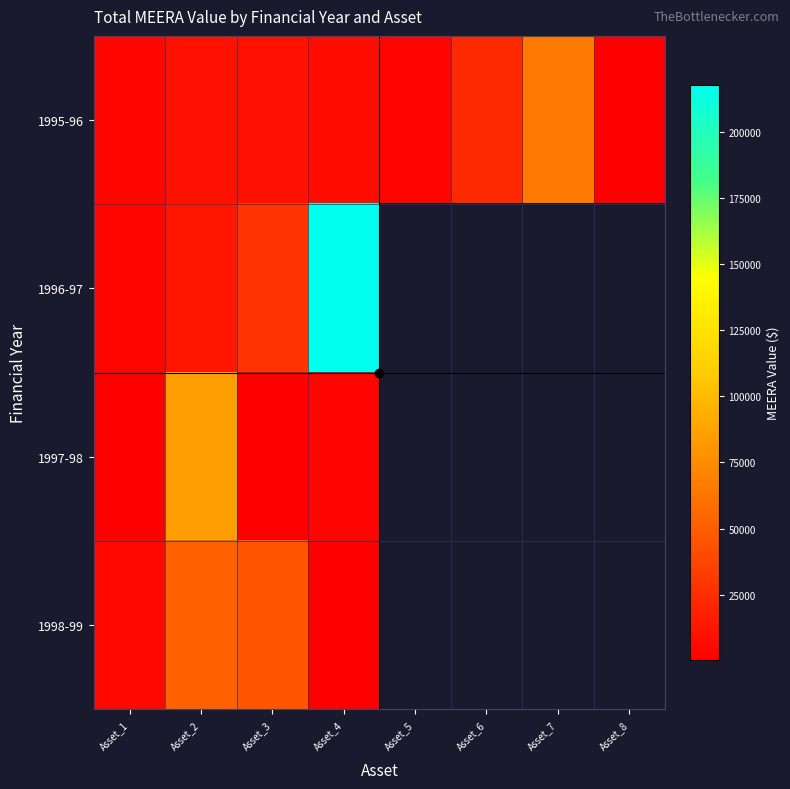

List the series in order of their peak value, highest first.

1996-97, 1997-98, 1995-96, 1998-99